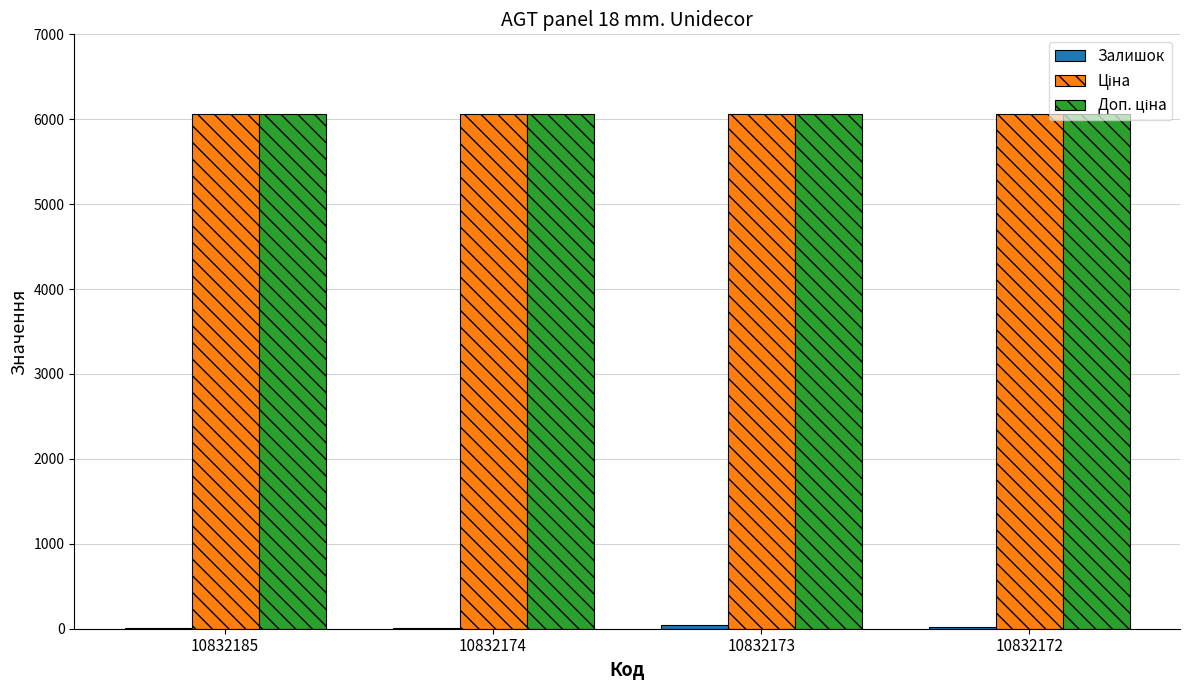

Are the bars grouped side by side (vs. stacked)?

Yes